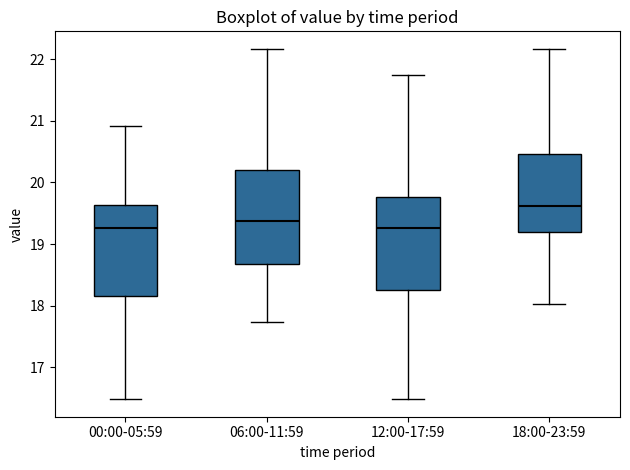

Which box has the highest median line?

18:00-23:59